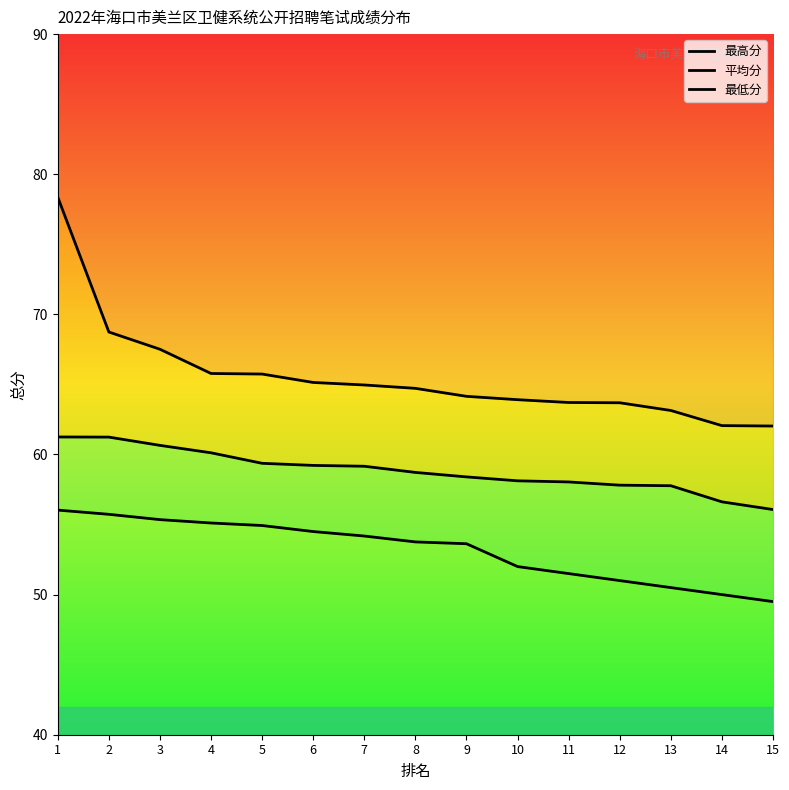

Which series has the largest total across all categories?

最高分